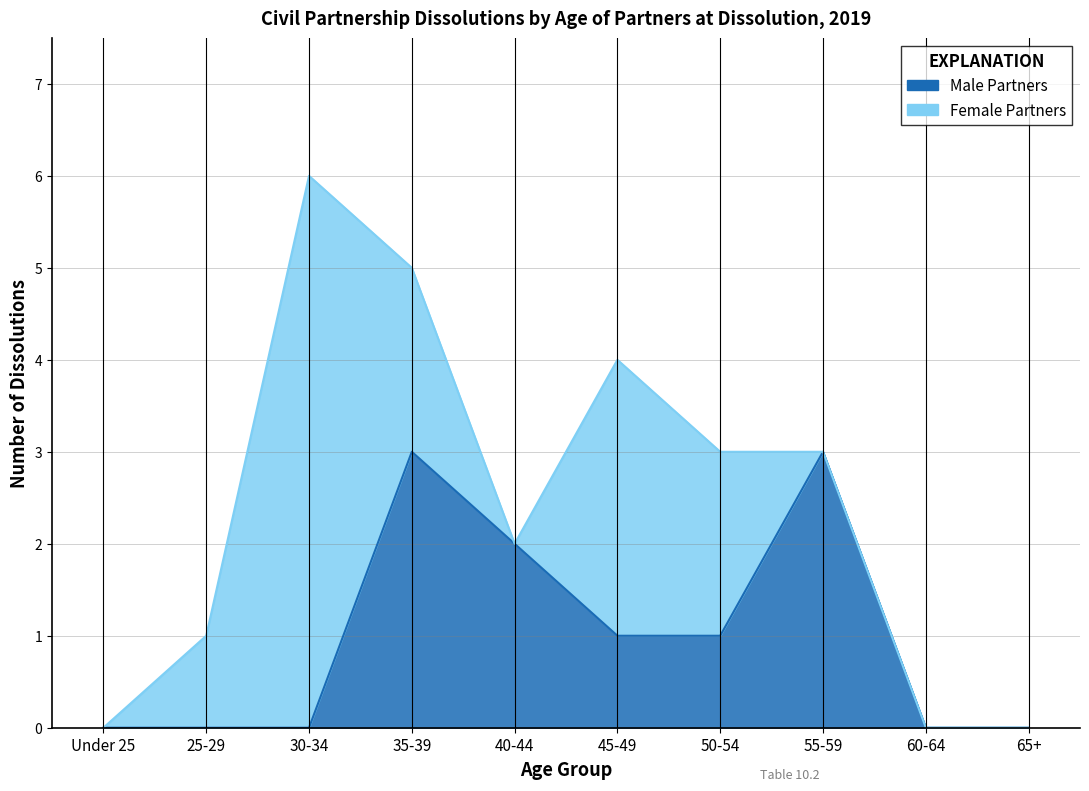

Which has a higher value, 30-34 or 35-39?

35-39